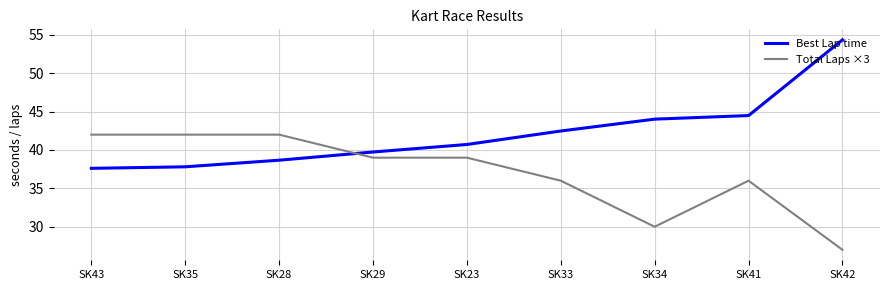

How many categories are shown in the chart?

9